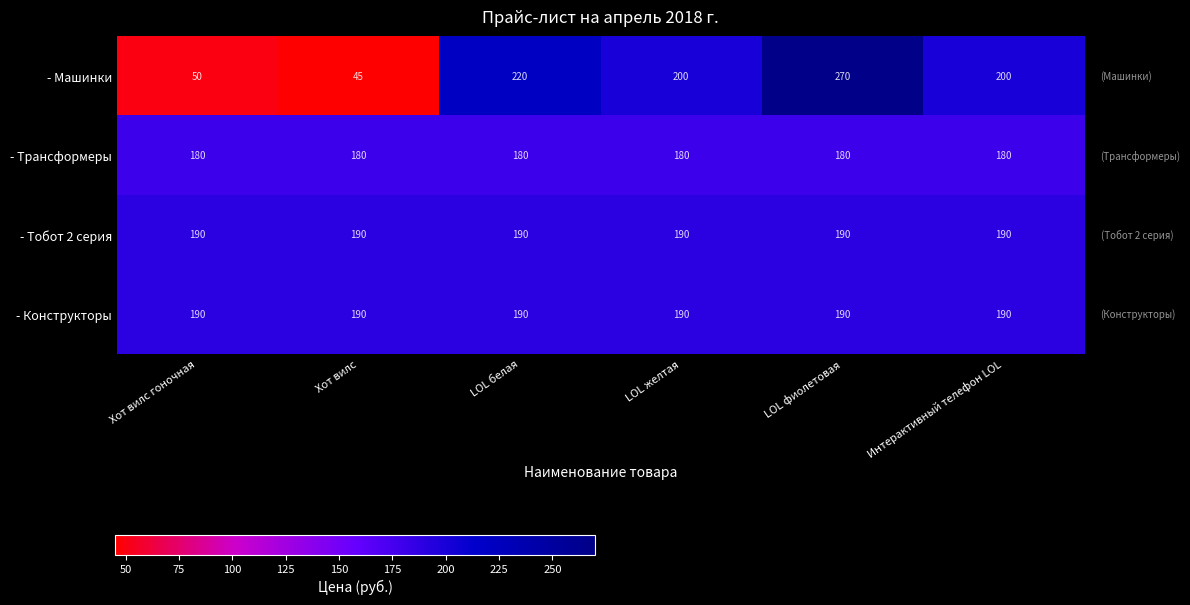

What is the maximum value shown in the chart?

270